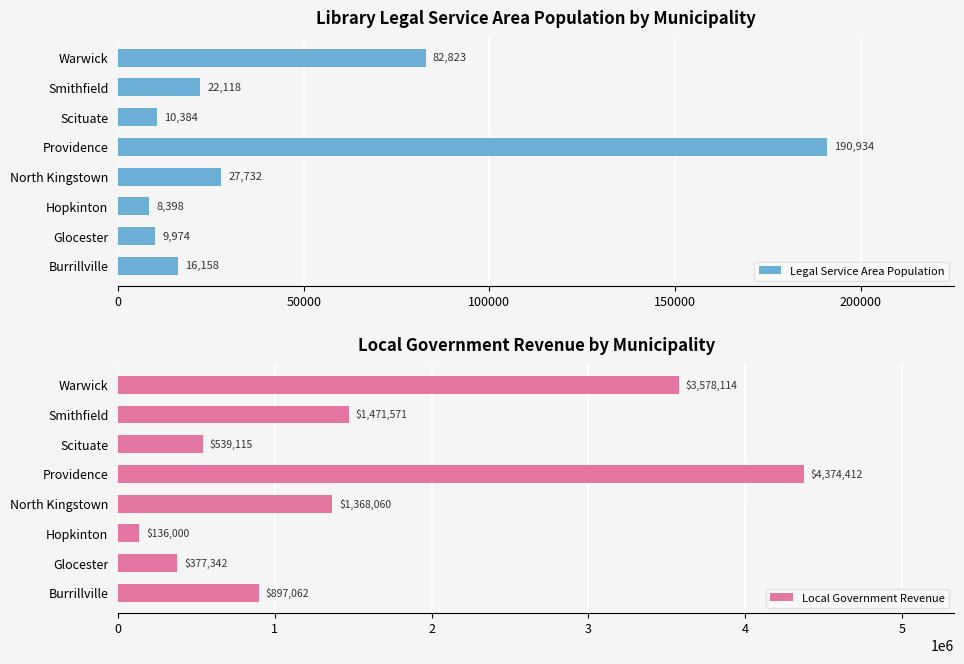

What is the maximum value for Legal Service Area Population?

190934